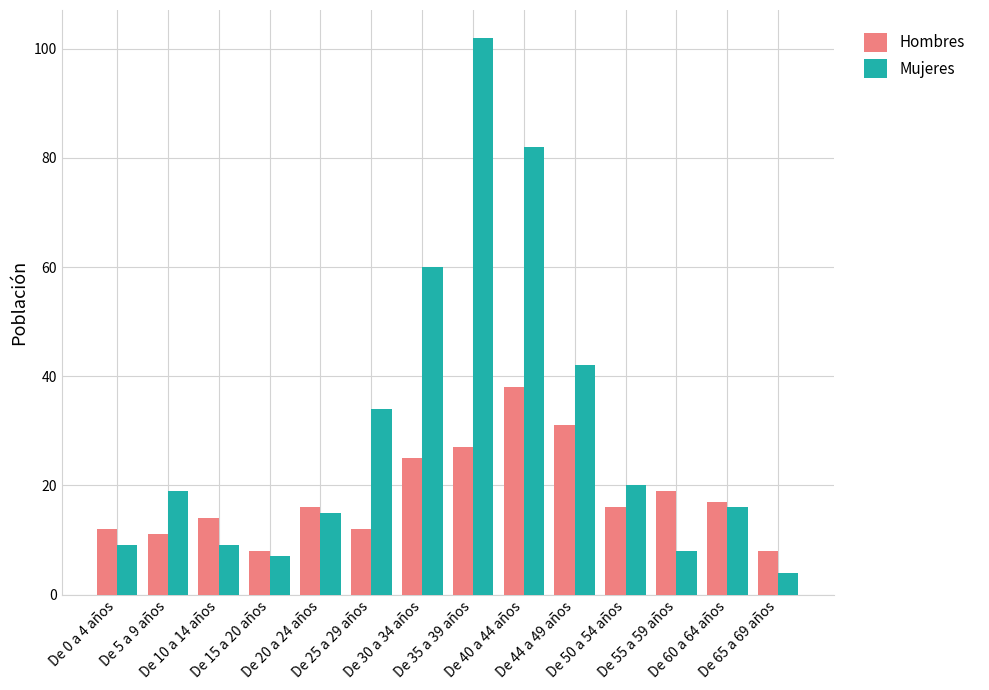

What position from the right is De 44 a 49 años?

5